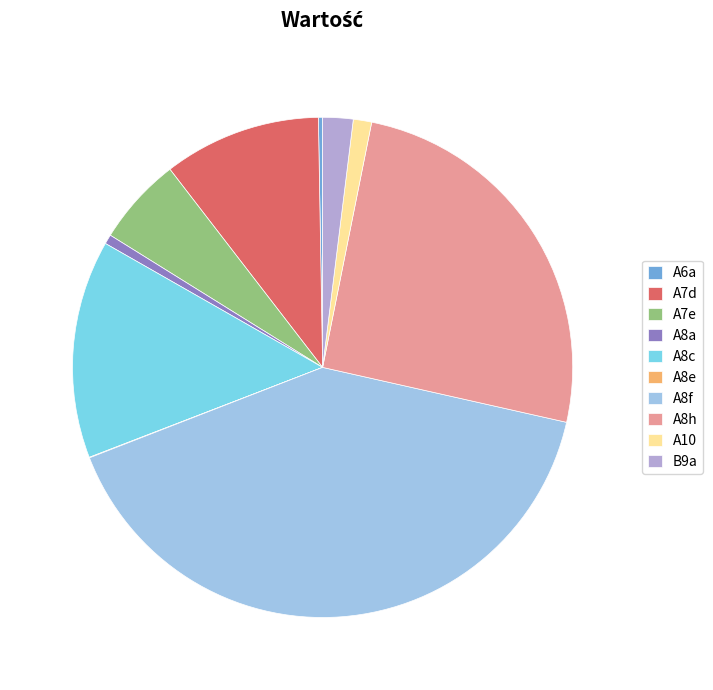

Is A7e the majority of the pie?

No